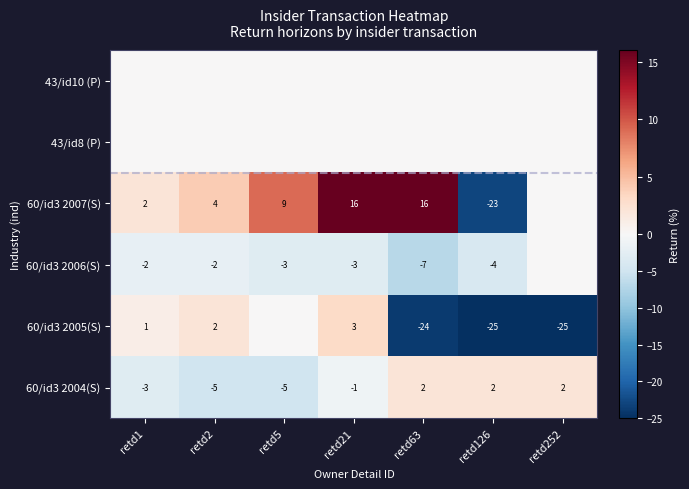

What is the approximate value of 60/id3 2004(S) at retd2?

-5